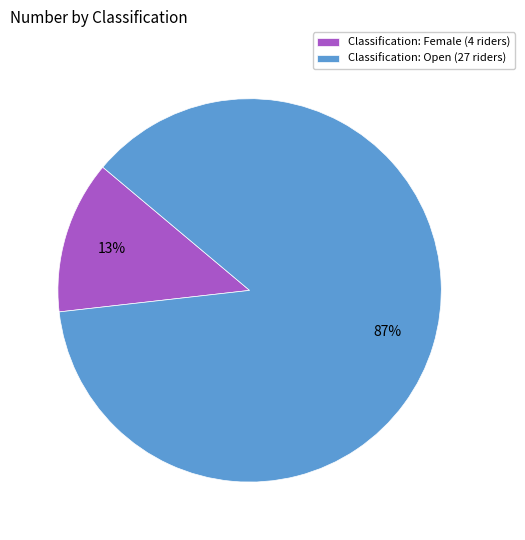

To the nearest percent, what is the difference between the Classification: Female (4 riders) and Classification: Open (27 riders) slice percentages?

74%